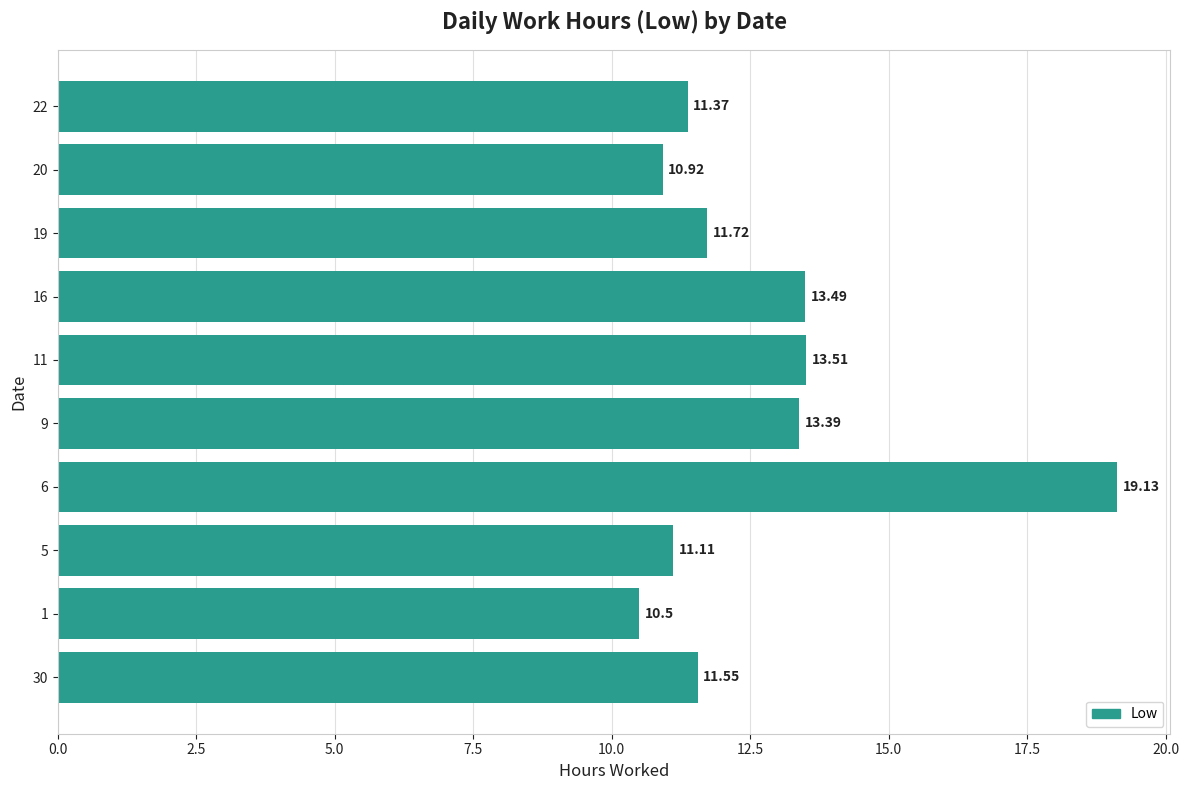

What is the change in value from 9 to 19?

-1.7